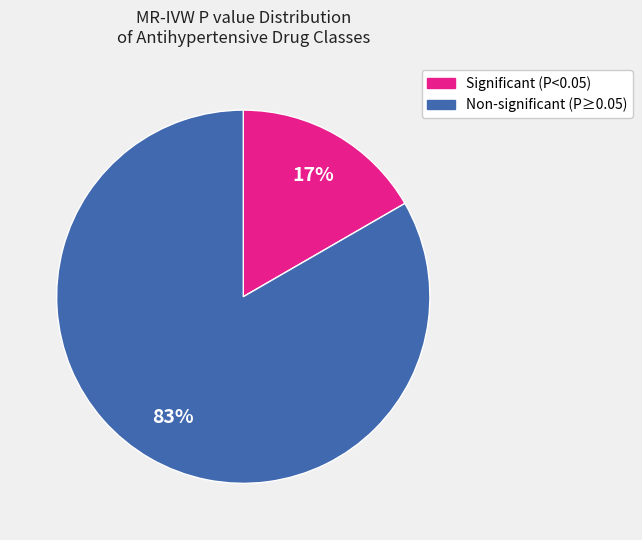

Is there any slice that represents more than half of the pie?

Yes